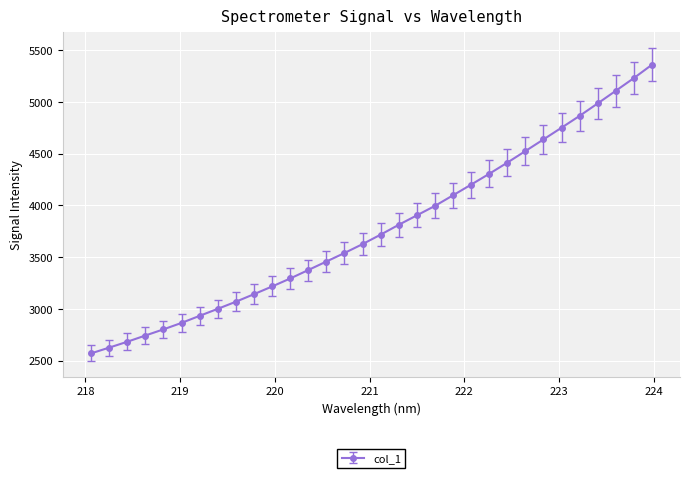

What is the value of the 8th point from the left?

3001.0